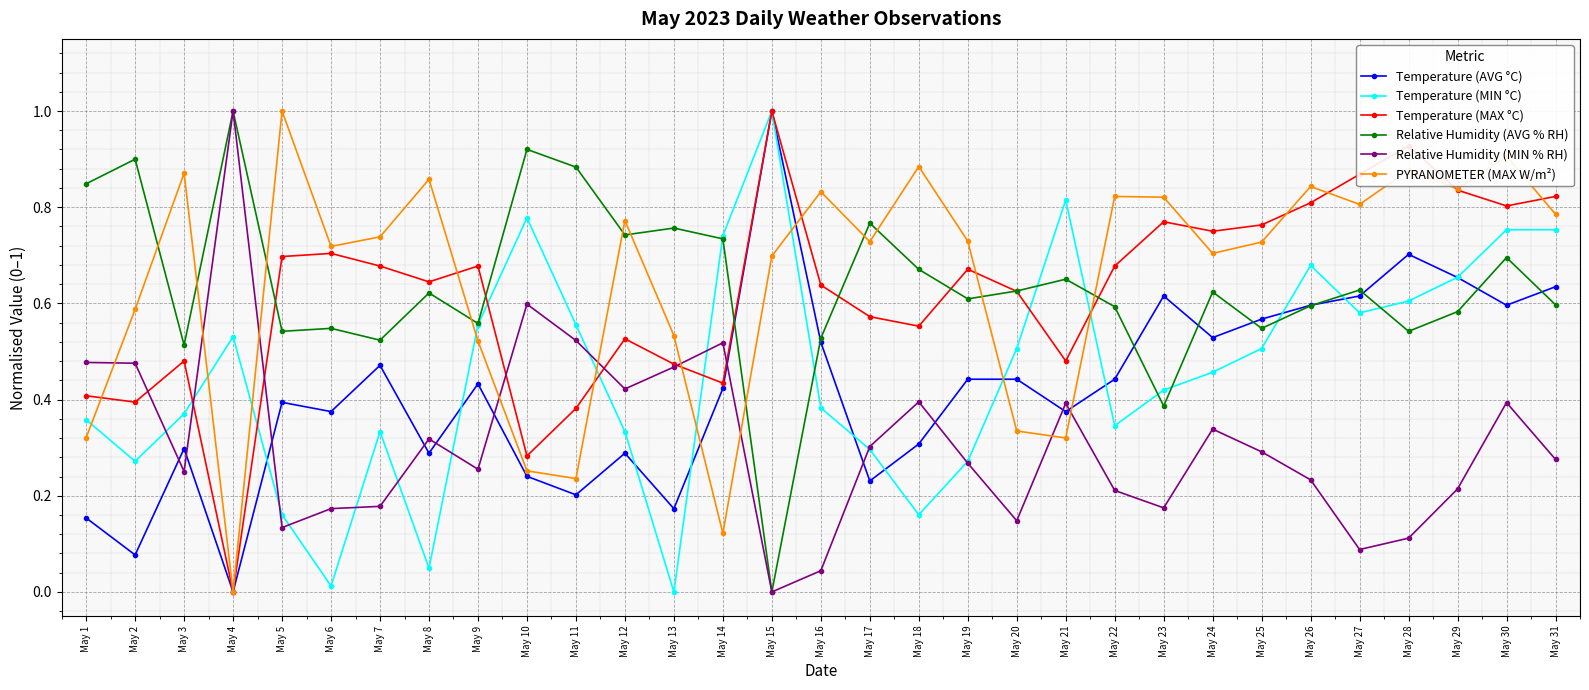

True or false: Temperature (AVG °C) has a value of 0.1 at May 2.

True